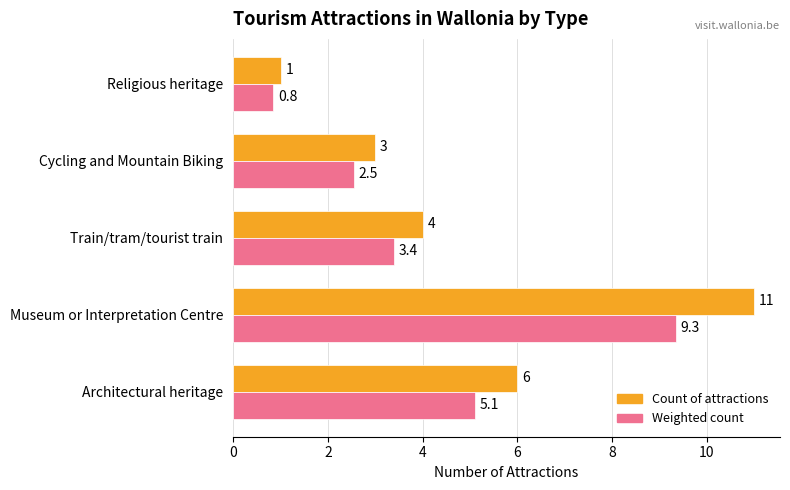

Which category has the lowest value in the Weighted count series?

Religious heritage